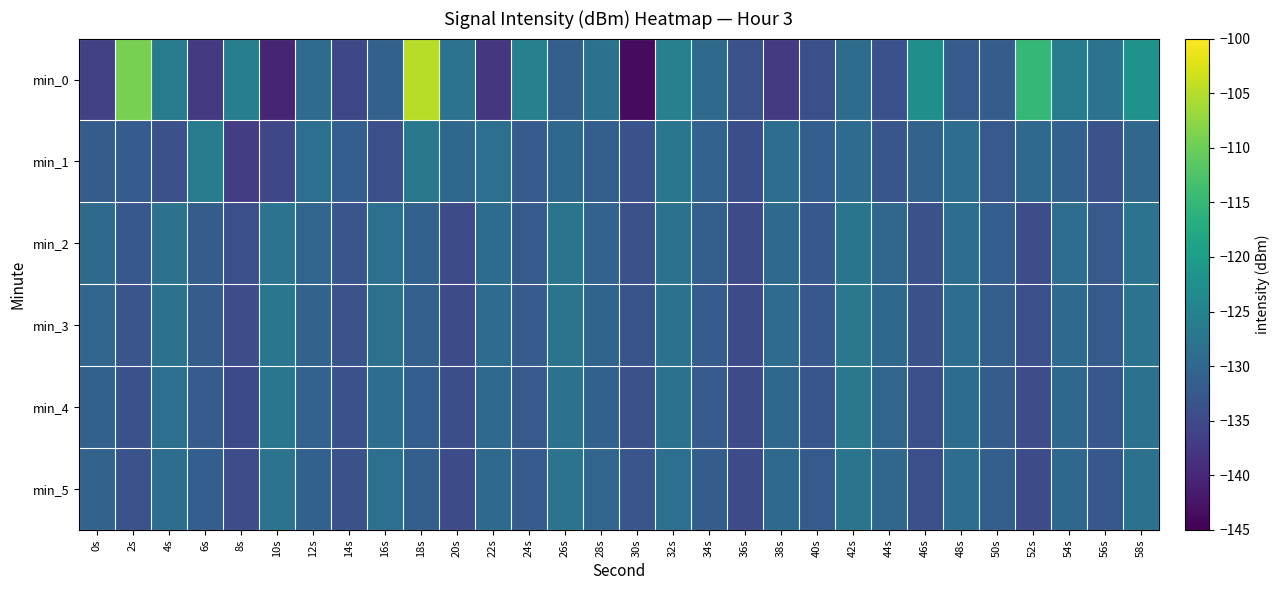

What is the maximum value shown in the chart?

-104.9